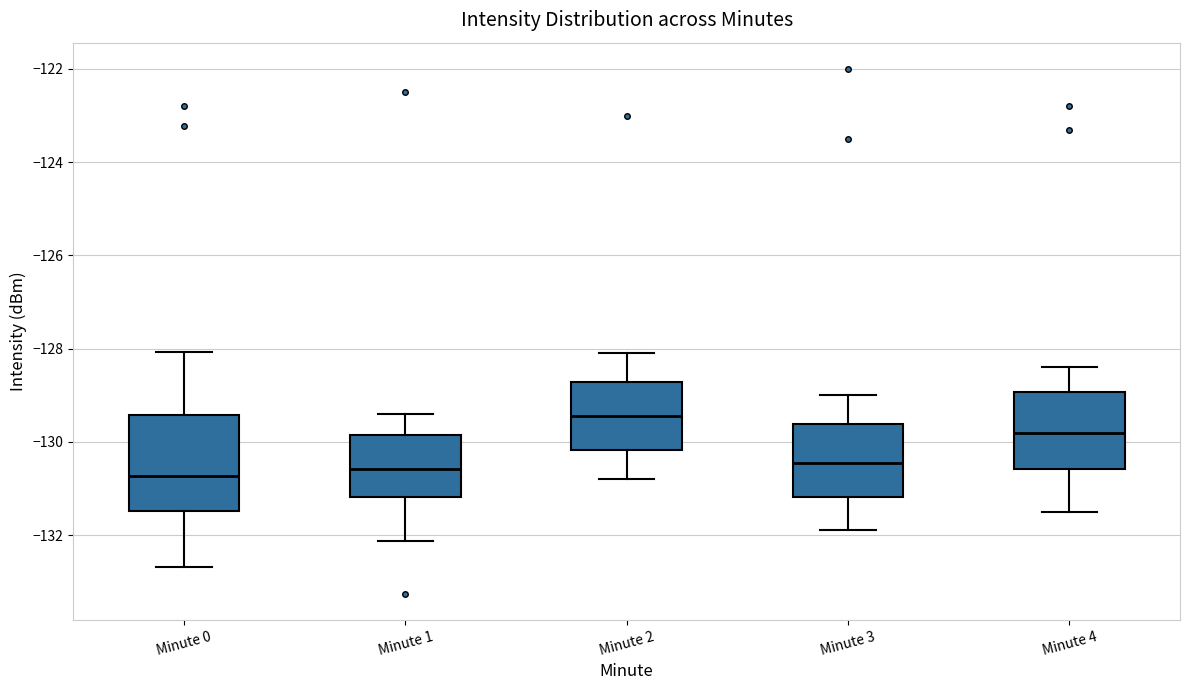

Reading left to right, transcribe this box plot: for each box, give where its median line is, the range the box spans, and where its two whiskers end, as read against the y-axis. The values are not printed on the chart, so give them approximately, as read against the axis.

Minute 0: median -130.8, box -131.4 to -129.4, whiskers -132.6 to -128.0
Minute 1: median -130.6, box -131.2 to -129.8, whiskers -132.2 to -129.4
Minute 2: median -129.4, box -130.2 to -128.8, whiskers -130.8 to -128.0
Minute 3: median -130.4, box -131.2 to -129.6, whiskers -131.8 to -129.0
Minute 4: median -129.8, box -130.6 to -129.0, whiskers -131.4 to -128.4